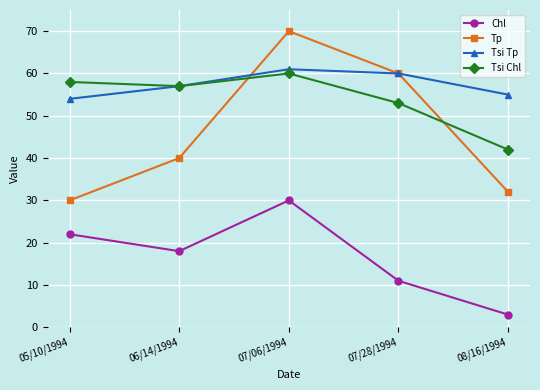

The value of Tp at 07/06/1994 is 70. True or false?

True